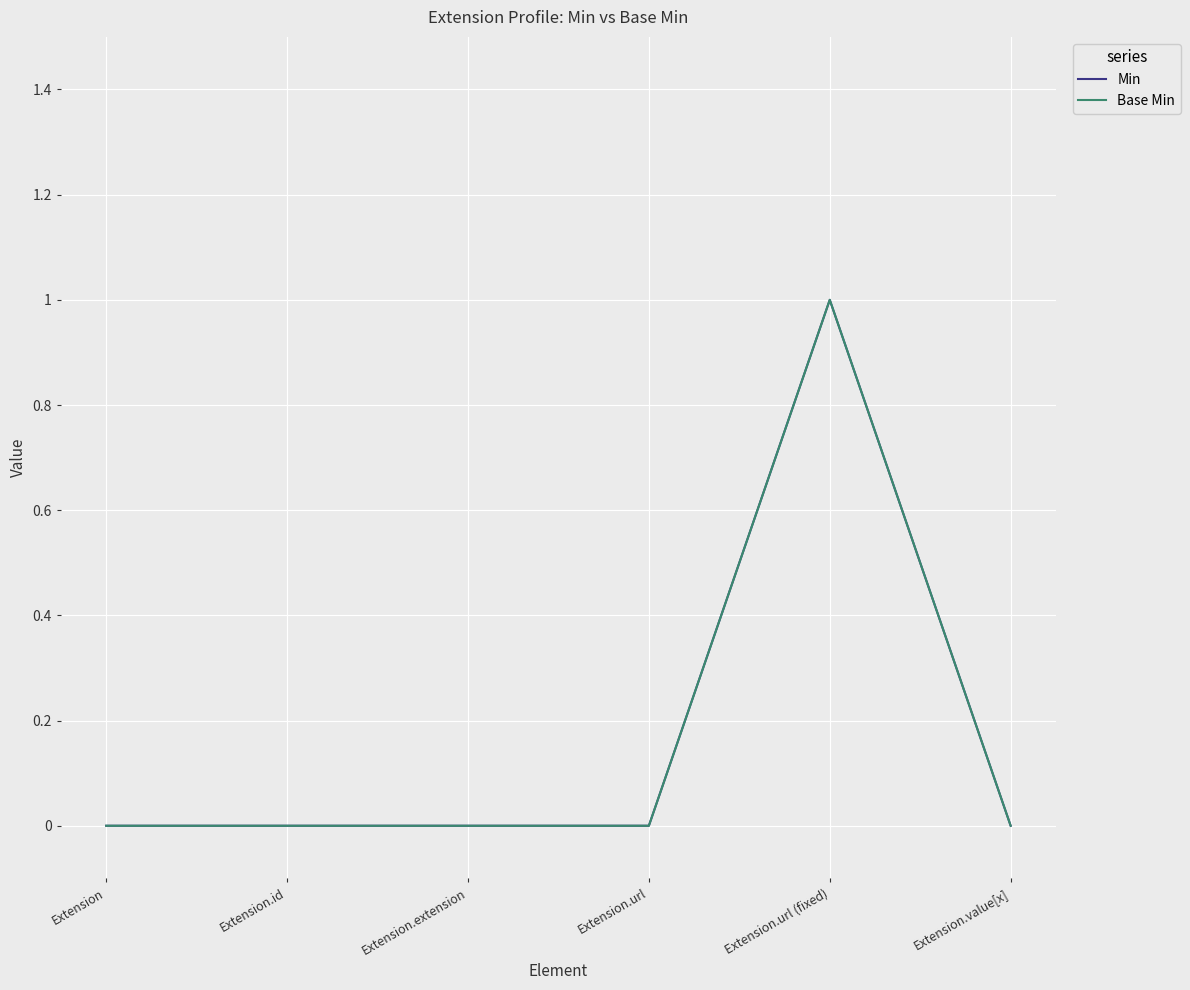

The value of Min at Extension.value[x] is -1. True or false?

False